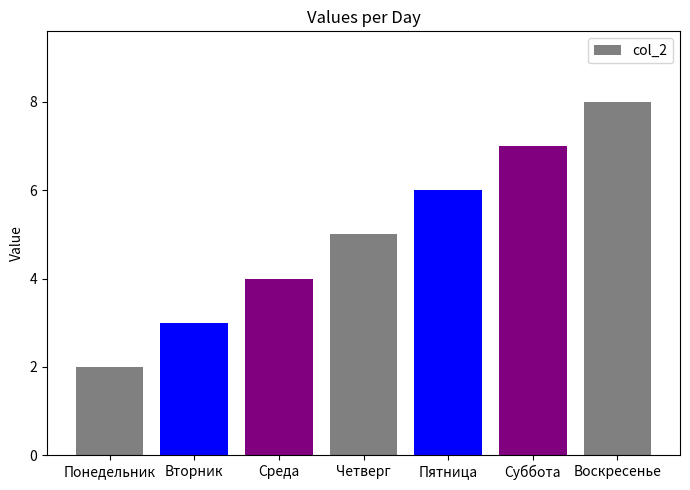

At which category does the chart reach its minimum across all series?

Понедельник